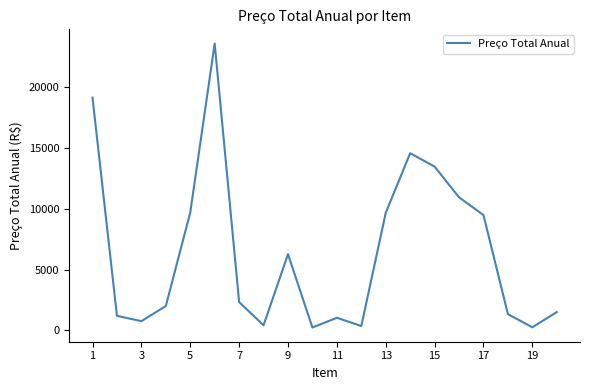

What is the difference between the maximum and minimum values?

23322.6